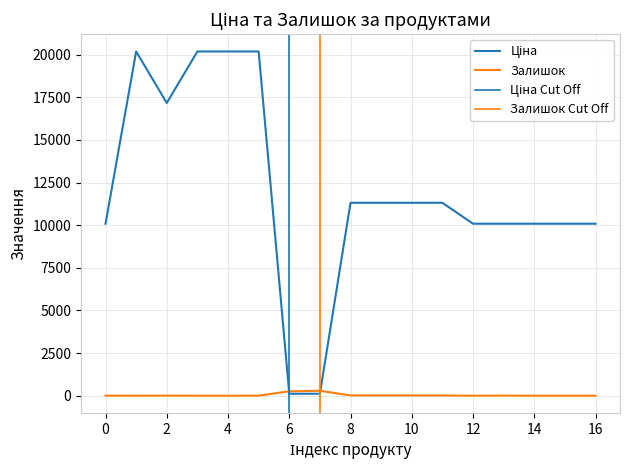

True or false: Залишок has more than 1 interior local peaks.

True